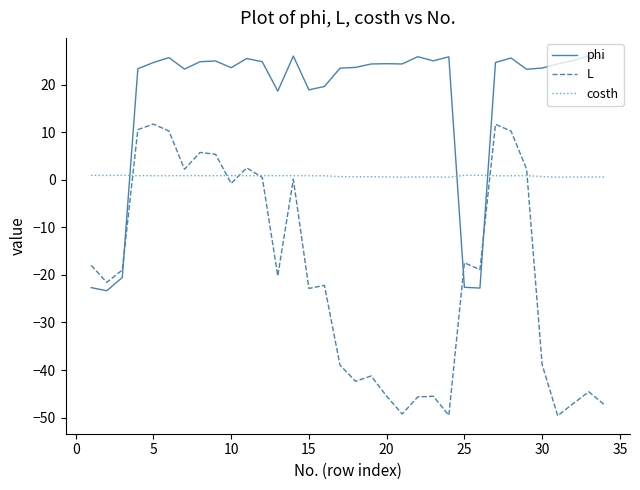

What is the average value of the L series?

-19.8